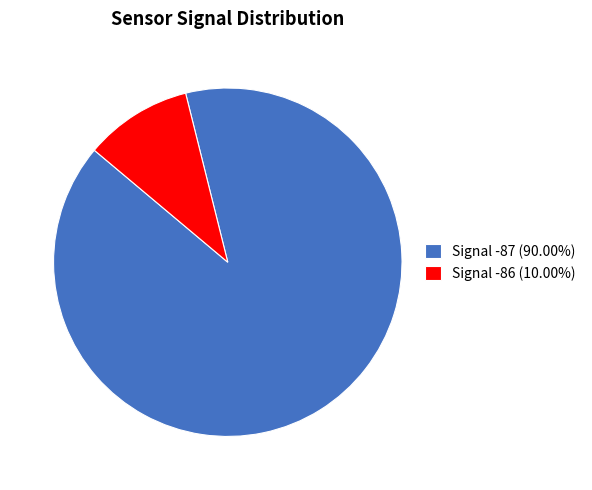

Is there any slice that represents more than half of the pie?

Yes